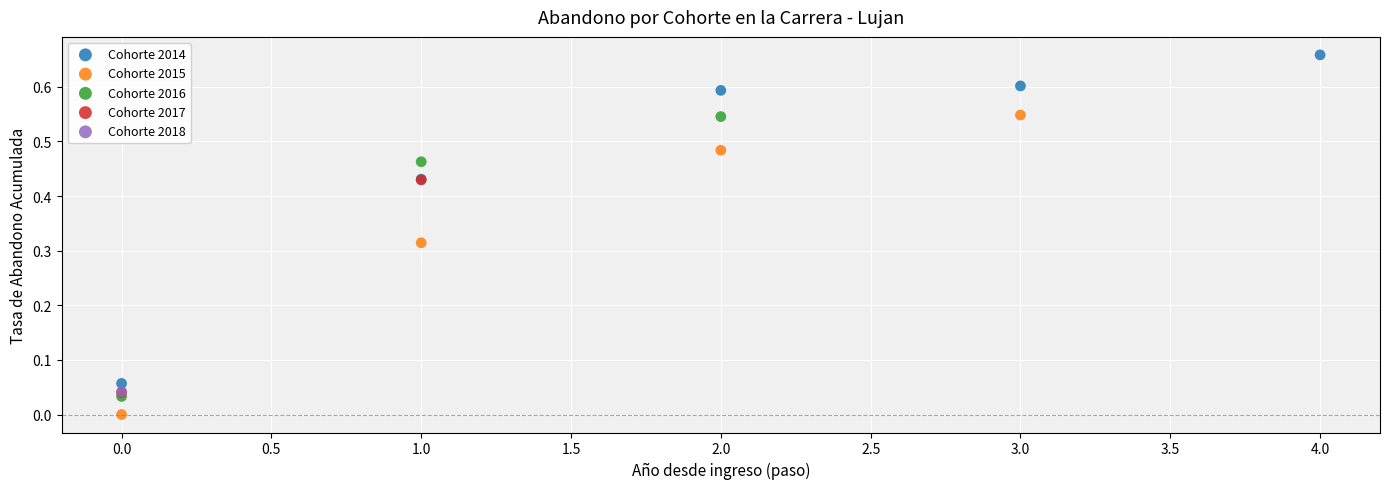

Which series reaches the minimum Y coordinate?

Cohorte 2015